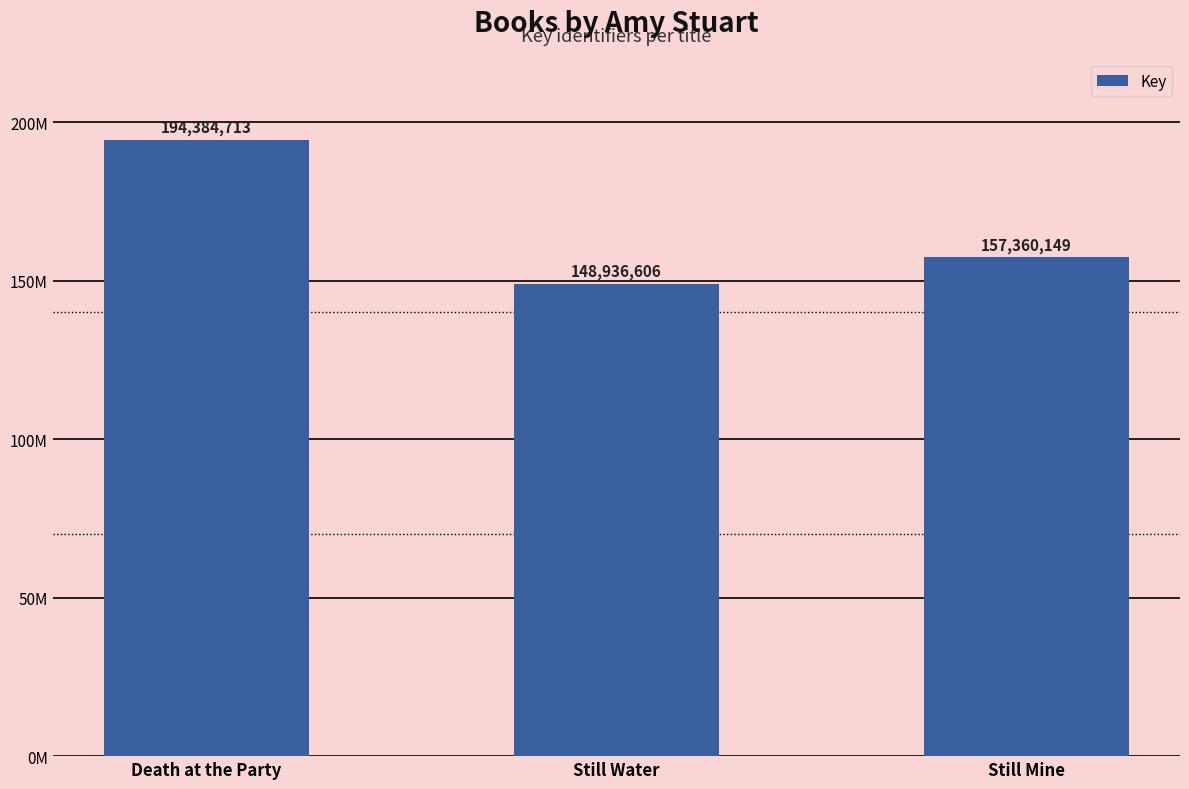

At which category does the chart reach its minimum across all series?

Still Water